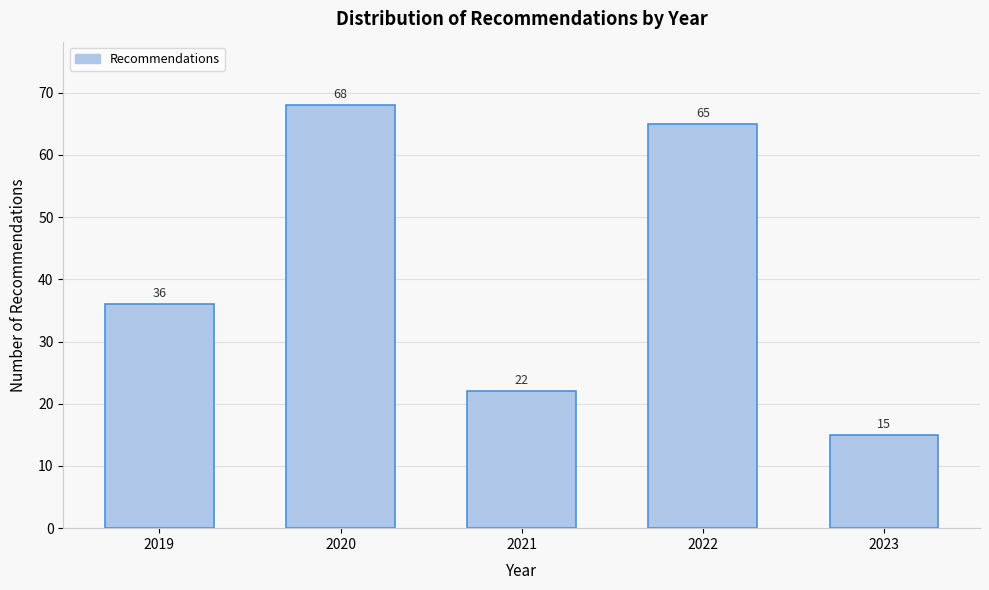

Reading right to left, extract all data points from this chart.

15	65	22	68	36